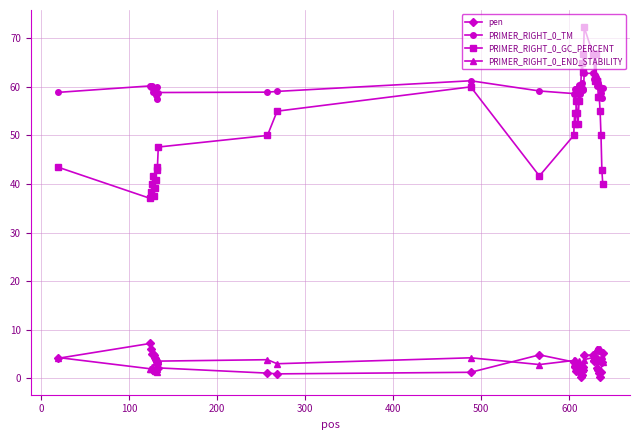

How many series are shown in this chart?

4